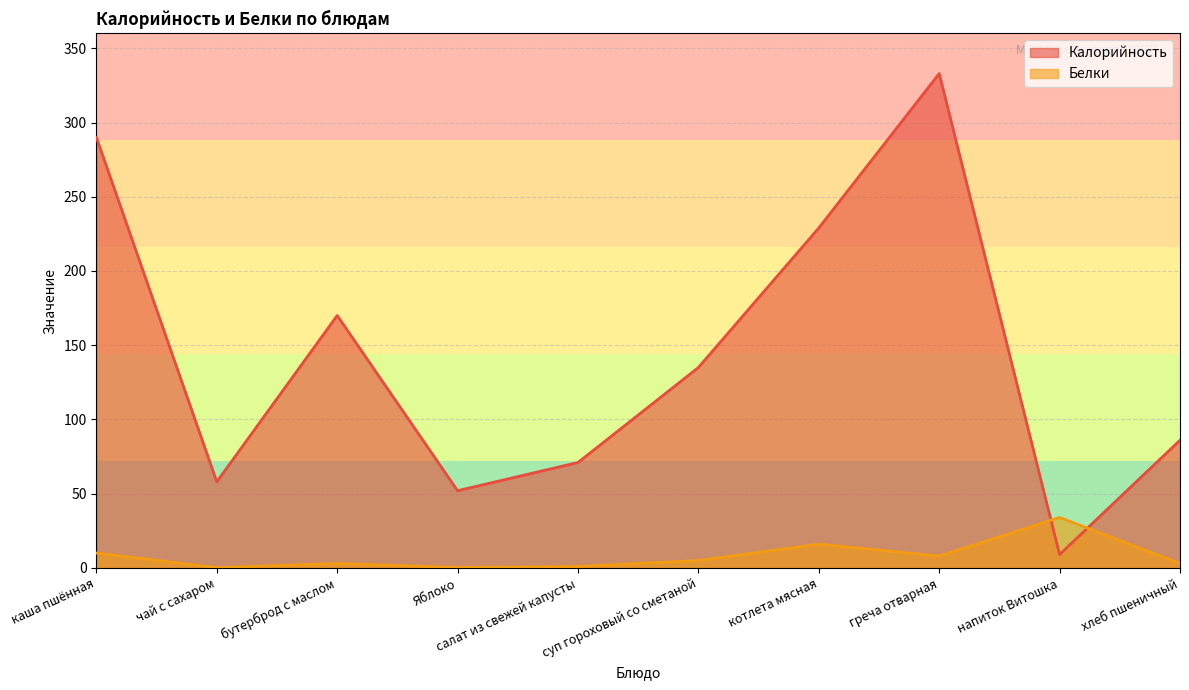

Which series has the largest total across all categories?

Калорийность